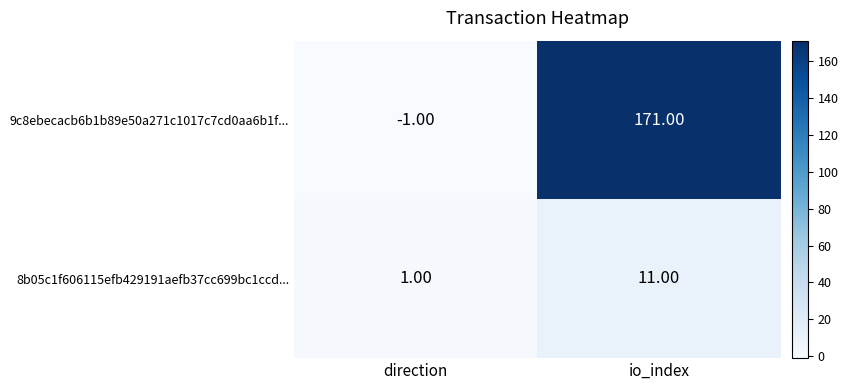

Which series has the widest spread of values?

9c8ebecacb6b1b89e50a271c1017c7cd0aa6b1f...